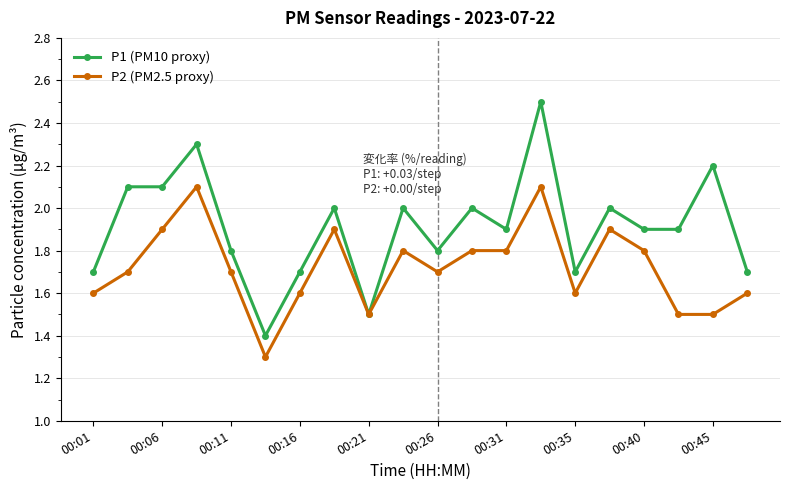

What is the greatest value displayed?

2.5